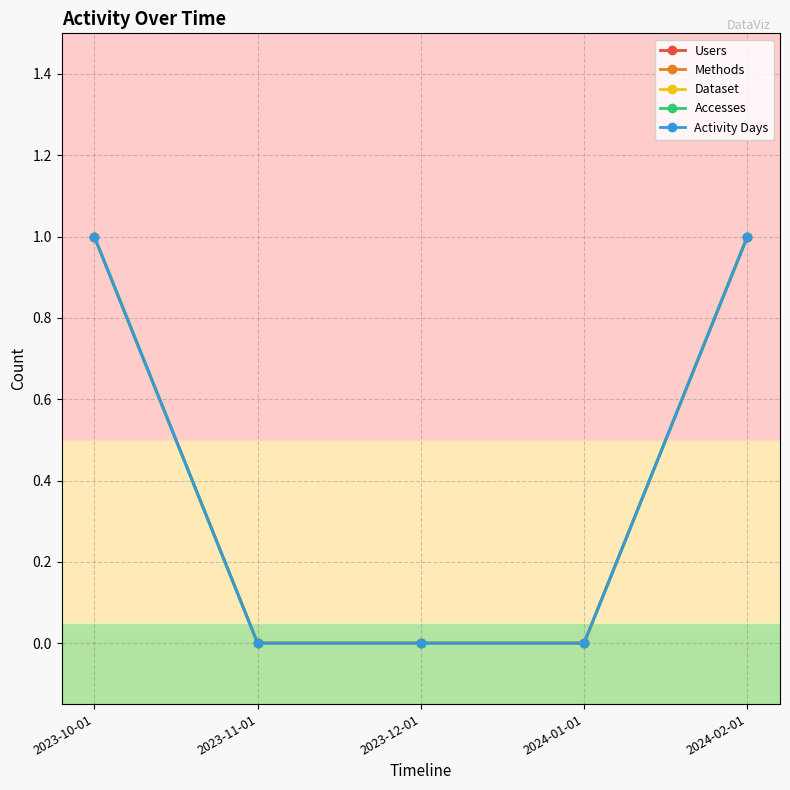

Does the chart have visible grid lines?

Yes